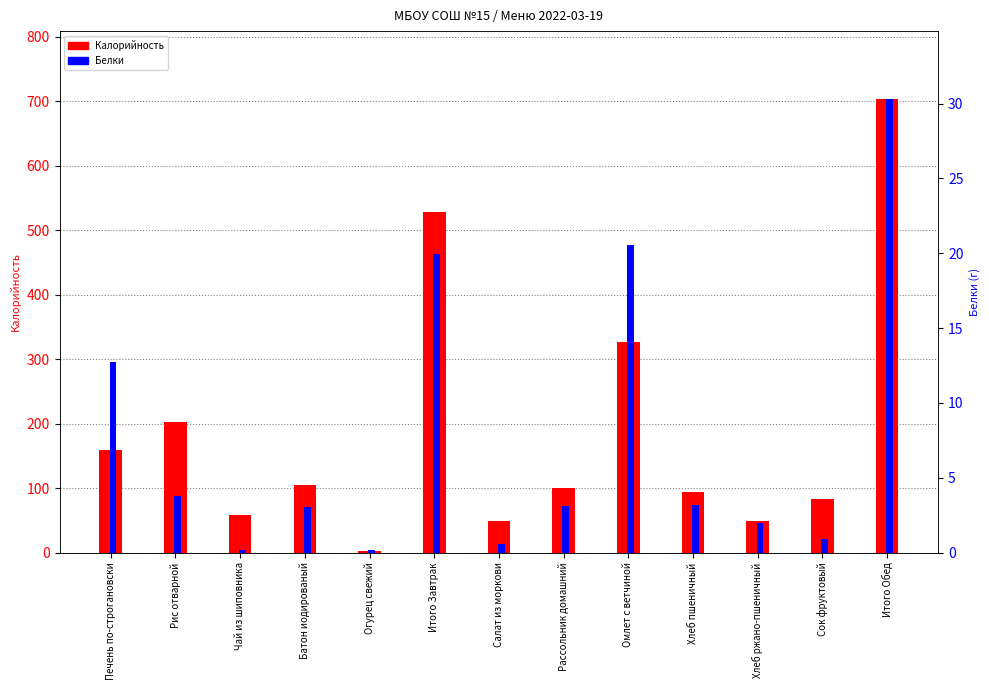

Reading left to right, transcribe all the data shown in this chart.

Калорийность: Печень по-строгановски=159.4	Рис отварной=202.9	Чай из шиповника=58.1	Батон иодированый=104.5	Огурец свежий=2.4	Итого Завтрак=527.3	Салат из моркови=49.0	Рассольник домашний=100.7	Омлет с ветчиной=326.9	Хлеб пшеничный=94.0	Хлеб ржано-пшеничный=49.6	Сок фруктовый=82.8	Итого Обед=703.0
Белки: Печень по-строгановски=12.8	Рис отварной=3.8	Чай из шиповника=0.2	Батон иодированый=3.0	Огурец свежий=0.1	Итого Завтрак=19.9	Салат из моркови=0.6	Рассольник домашний=3.1	Омлет с ветчиной=20.6	Хлеб пшеничный=3.2	Хлеб ржано-пшеничный=2.0	Сок фруктовый=0.9	Итого Обед=30.3